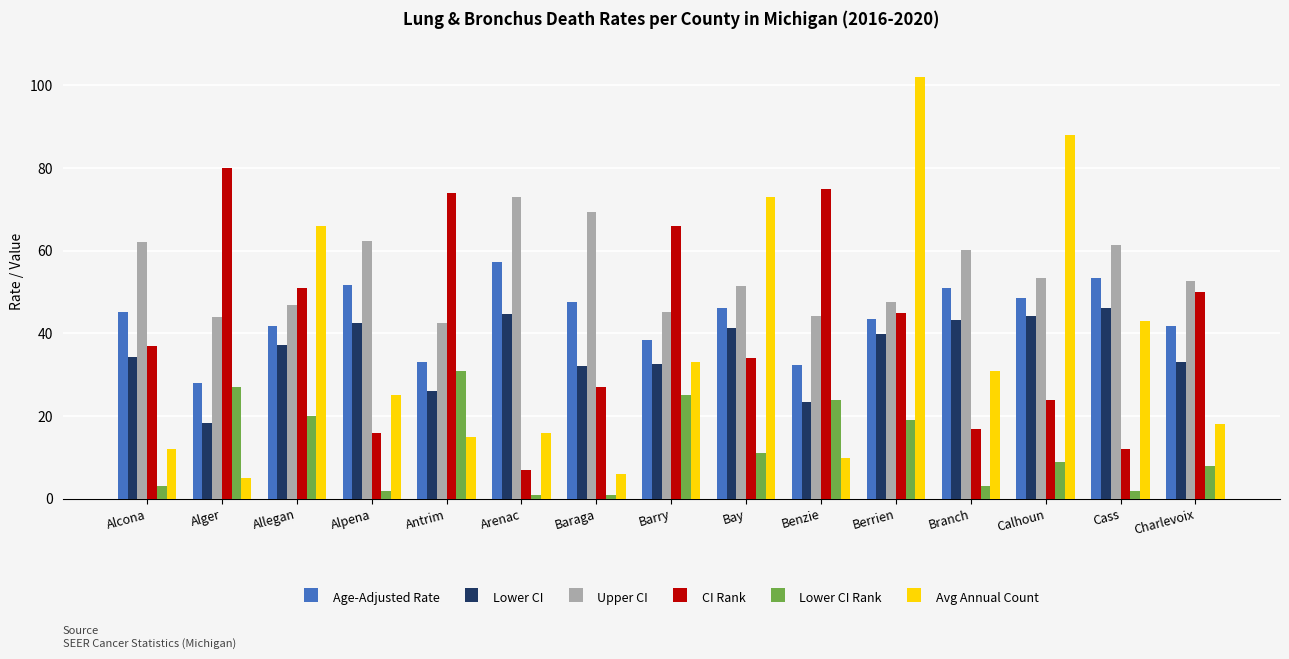

At Bay, list the series in order from smallest to largest.

Lower CI Rank, CI Rank, Lower CI, Age-Adjusted Rate, Upper CI, Avg Annual Count